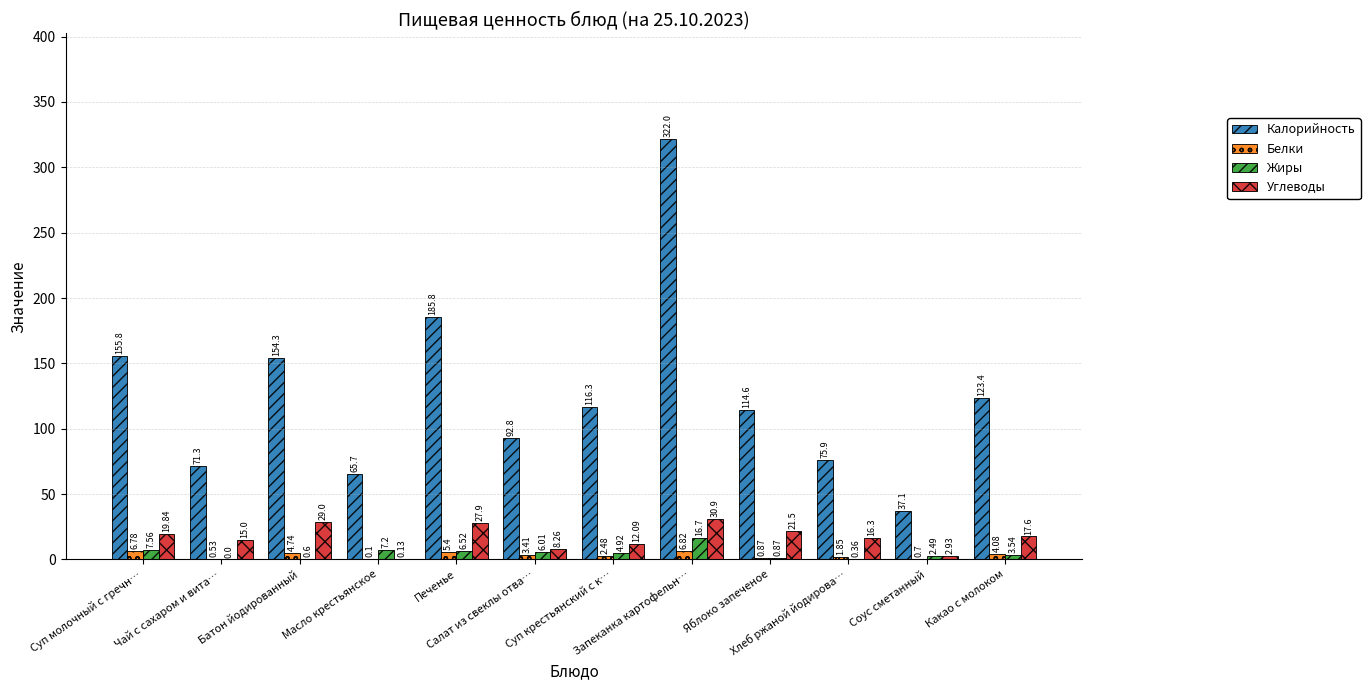

What is the sum of all Калорийность values?

1515.0